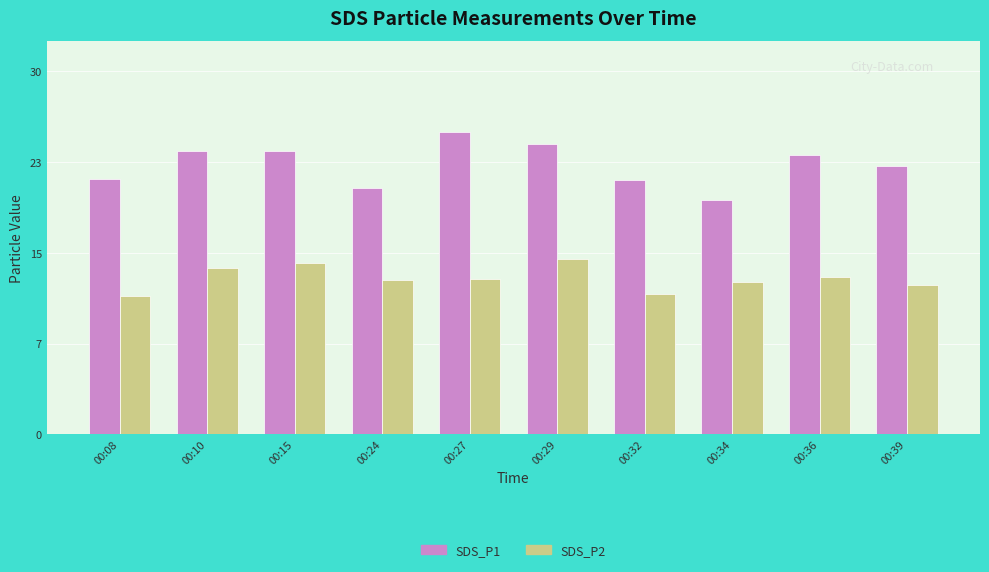

At how many categories does at least one series exceed 14?

10